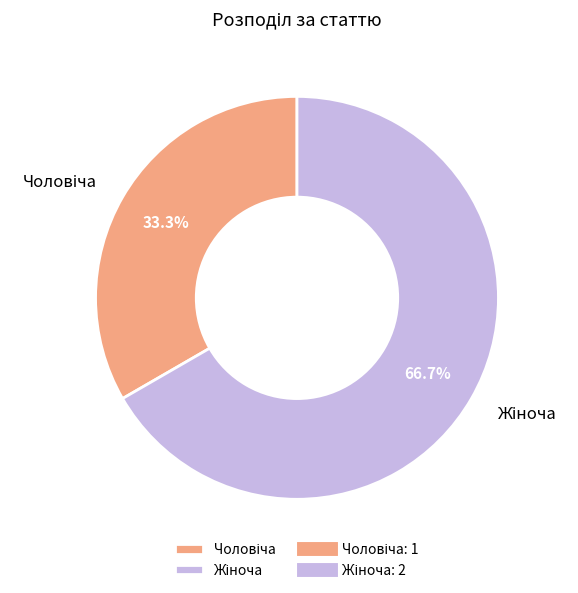

Does any single category account for the majority?

Yes